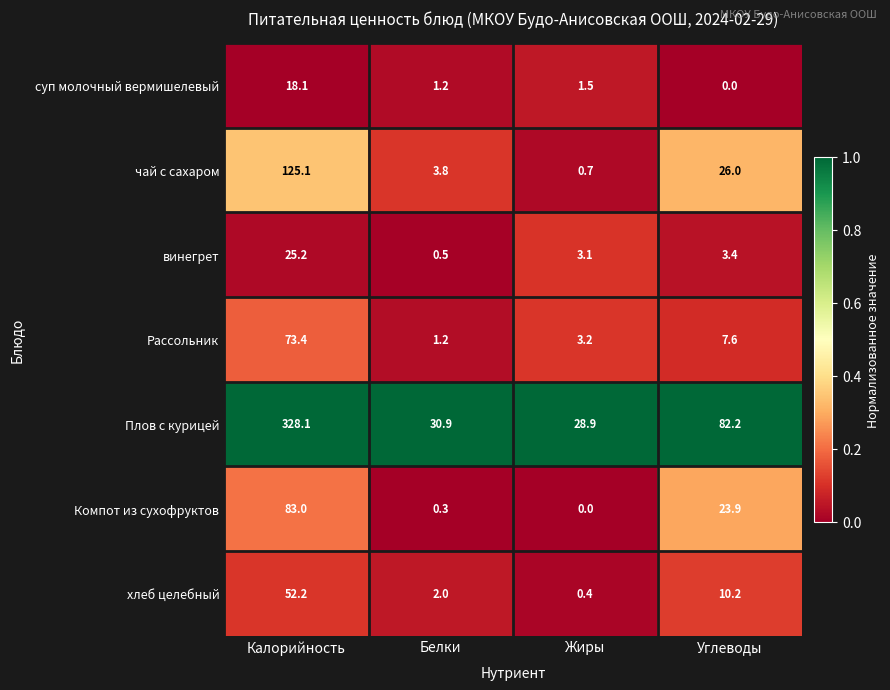

At which category is the sum across all series the highest?

Калорийность